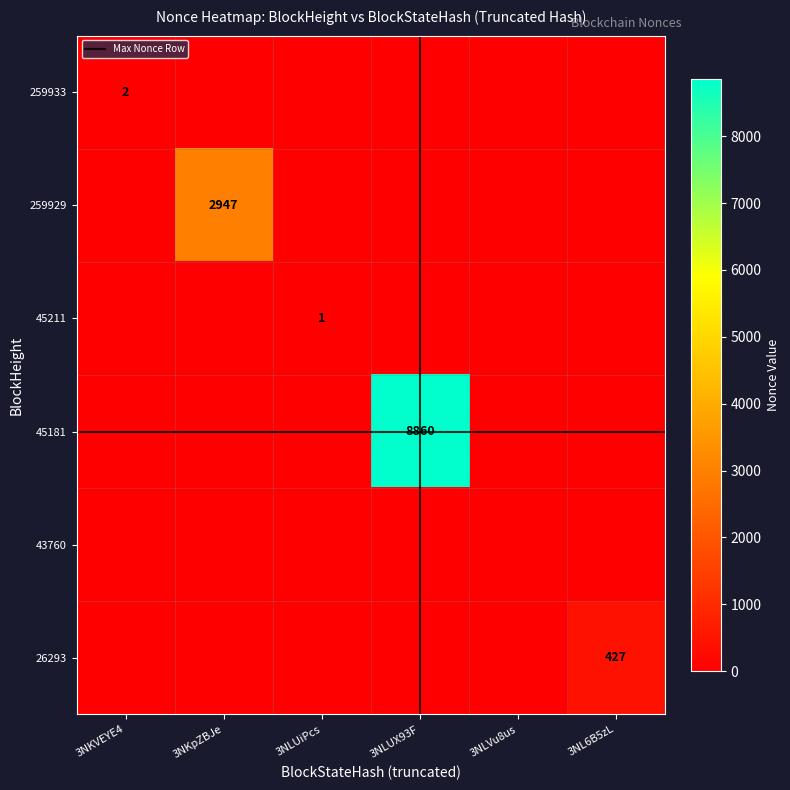

What is the total value across all series at 3NLUX93F?

8860